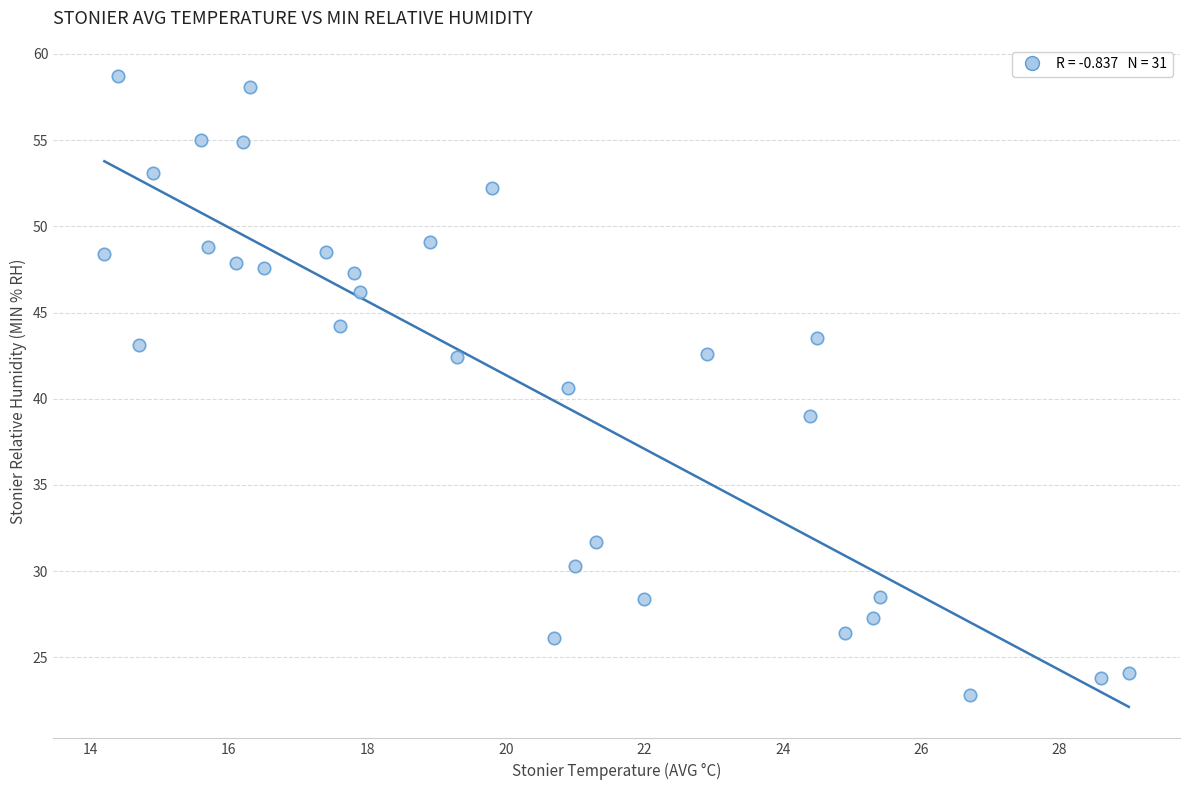

What is the range of Y values (max minus min)?

35.9